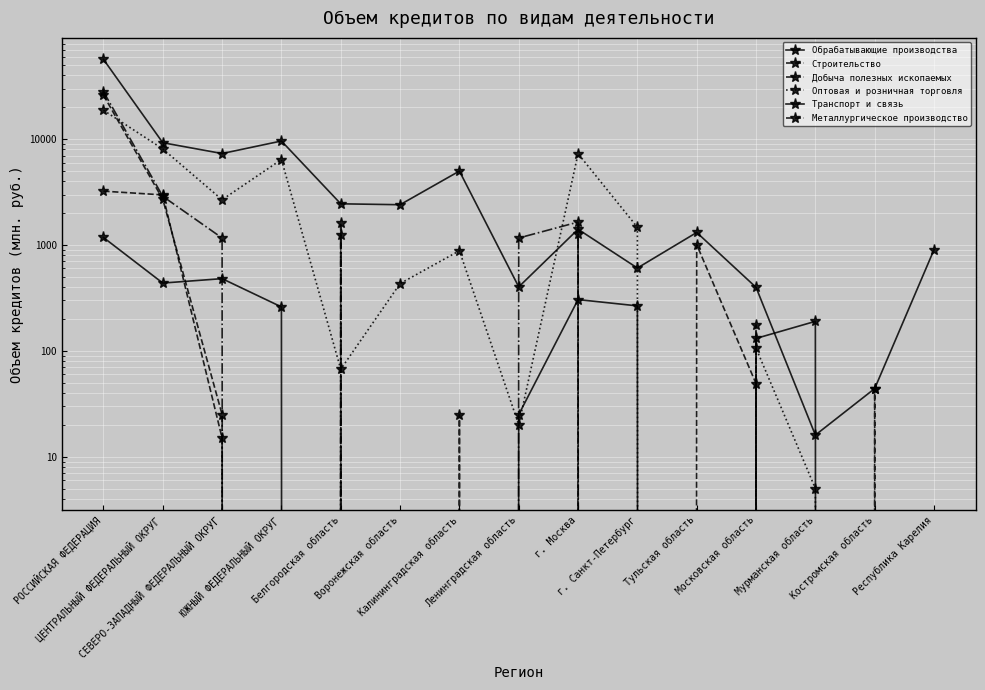

Is it true that Обрабатывающие производства equals 9613 at ЮЖНЫЙ ФЕДЕРАЛЬНЫЙ ОКРУГ?

True